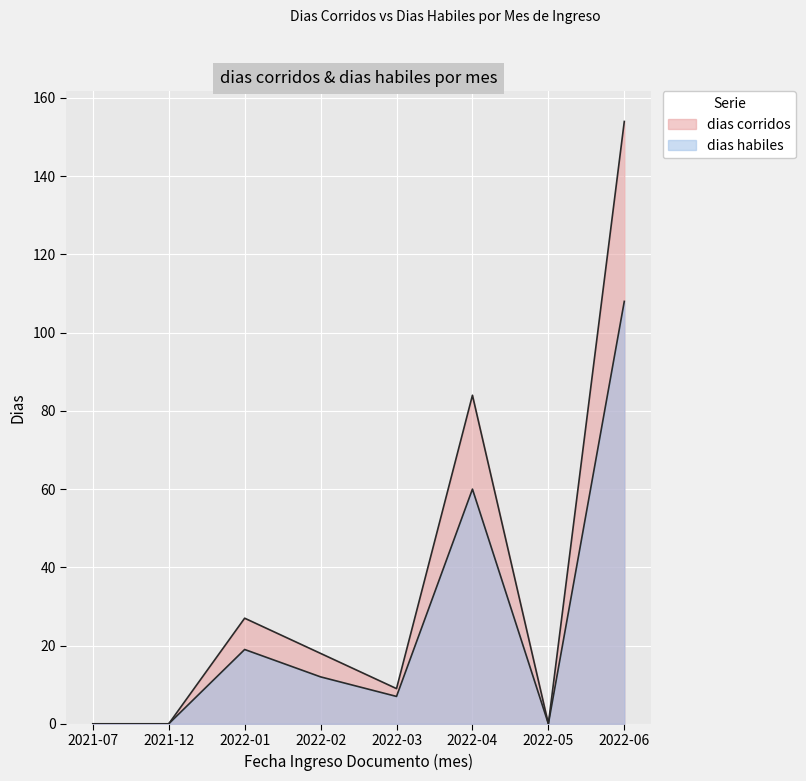

Reading left to right, what are all the values shown in this chart?

dias corridos: 0	0	27	18	9	84	0	154
dias habiles: 0	0	19	12	7	60	0	108